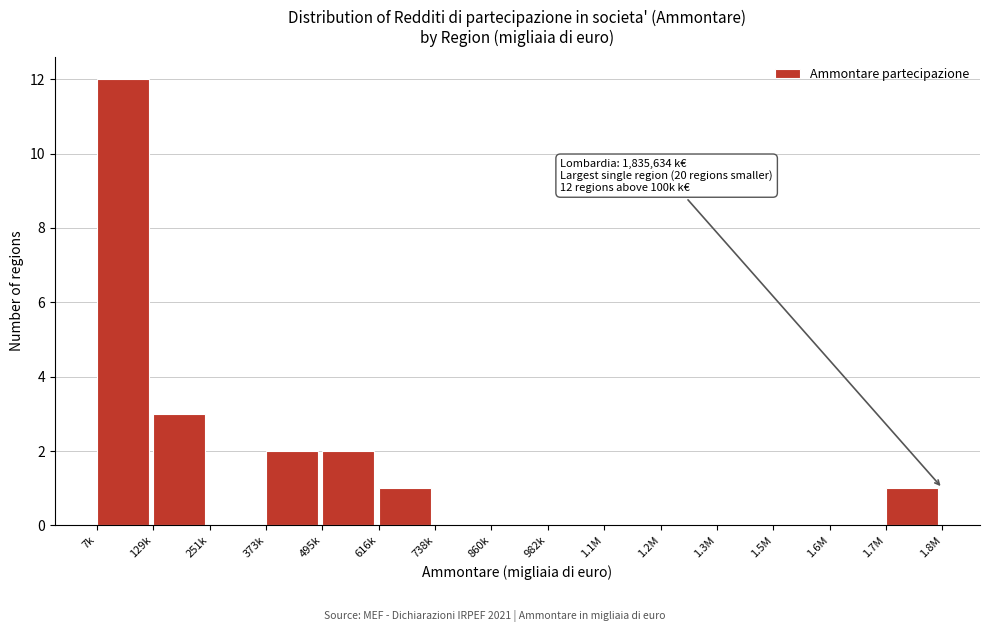

Reading right to left, transcribe all the data shown in this chart.

1.7M=1	1.6M=0	1.5M=0	1.3M=0	1.2M=0	1.1M=0	982k=0	860k=0	738k=0	616k=1	495k=2	373k=2	251k=0	129k=3	7k=12